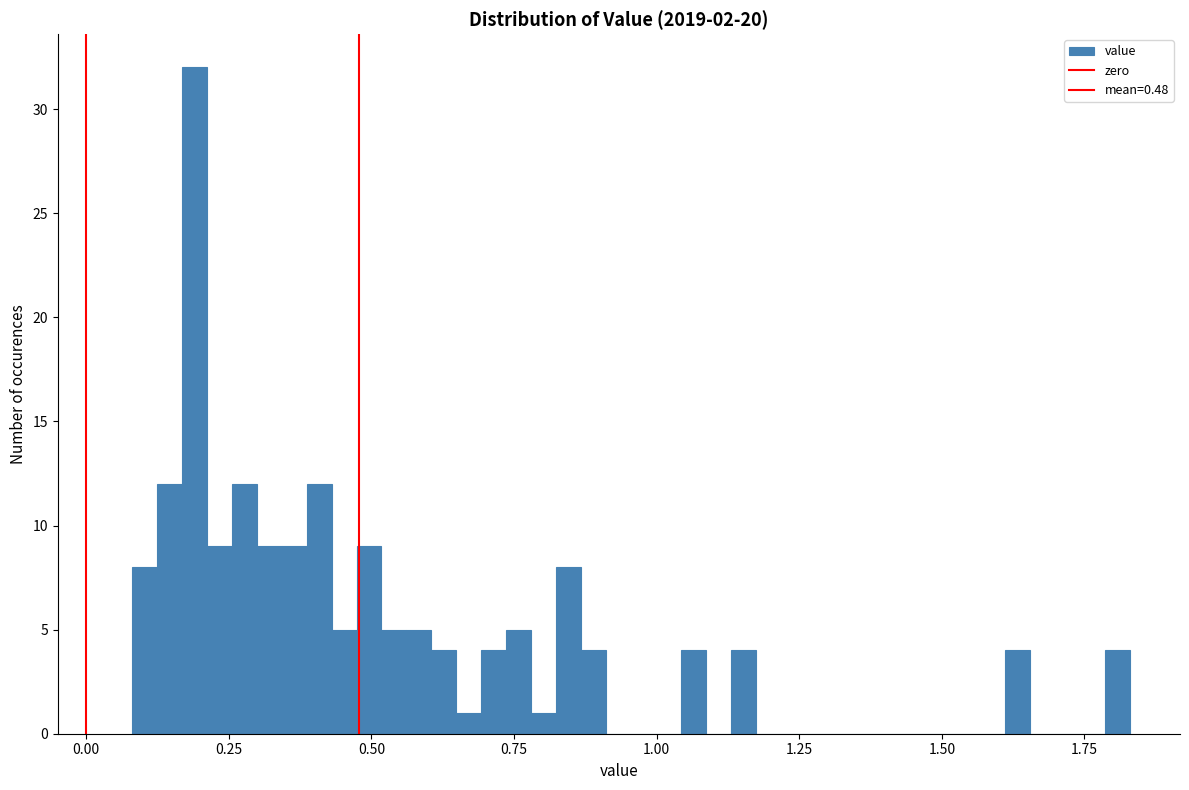

Read against the x-axis, roughly where is the centre of the tallest bar?

0.20